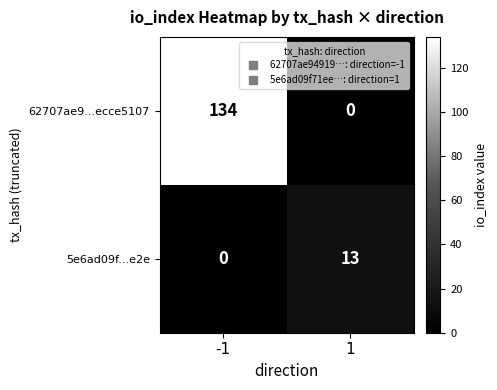

What is the sum of all 62707ae9...ecce5107 values?

134